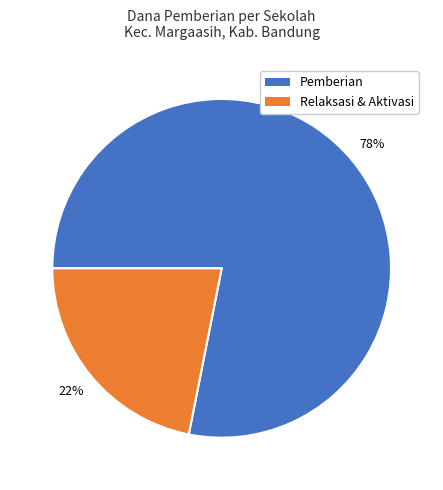

Is there a majority slice in this chart?

Yes